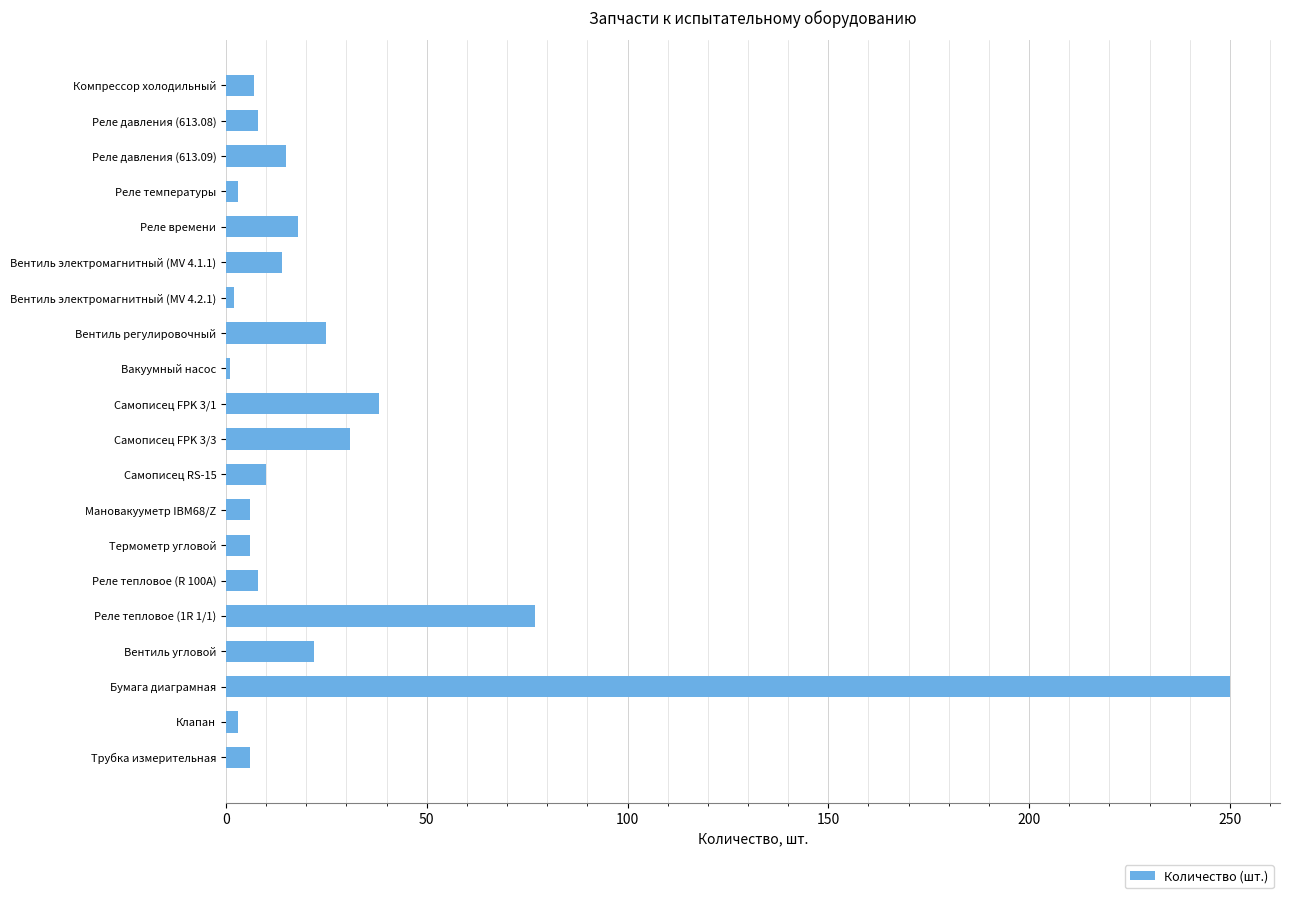

True or false: the data shows 6 at Мановакууметр IBM68/Z.

True